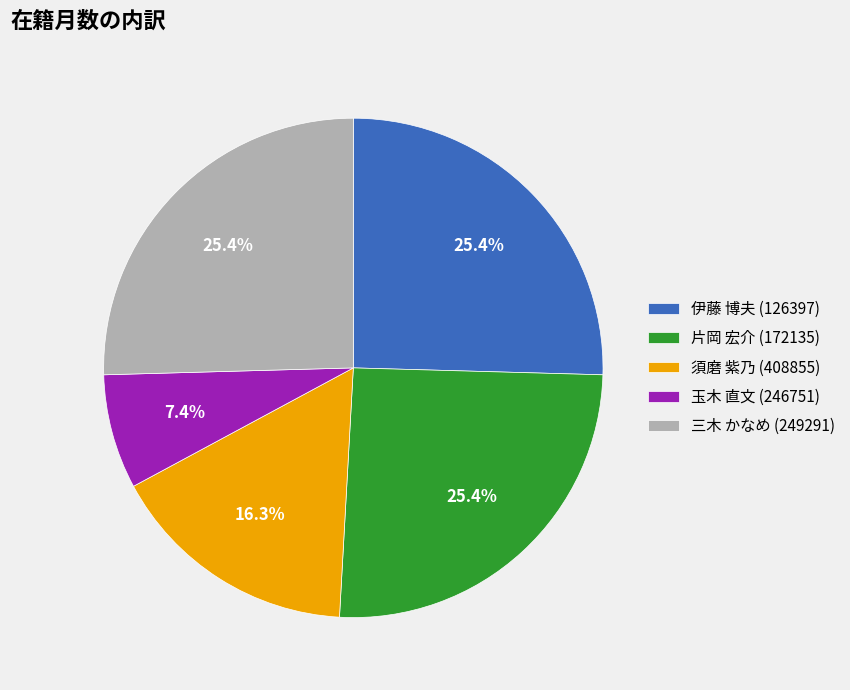

Between 片岡 宏介 (172135) and 須磨 紫乃 (408855), which is larger?

片岡 宏介 (172135)